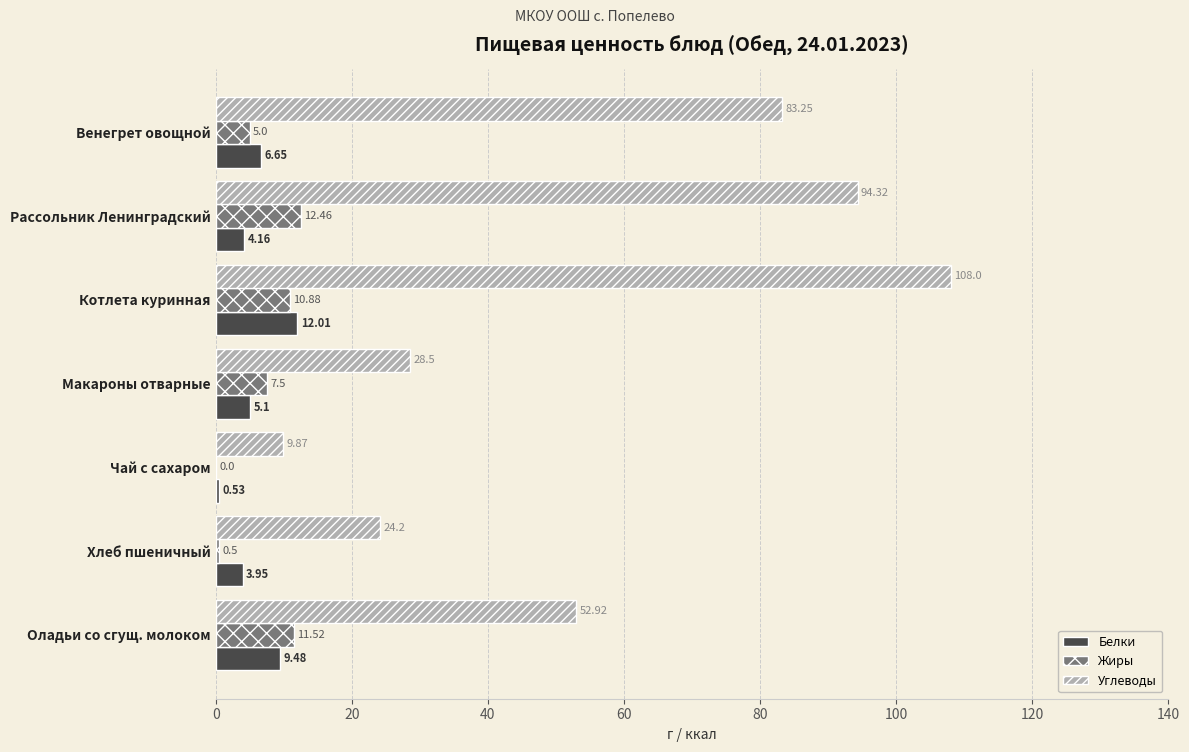

Which category has the highest value across all series?

Котлета куринная